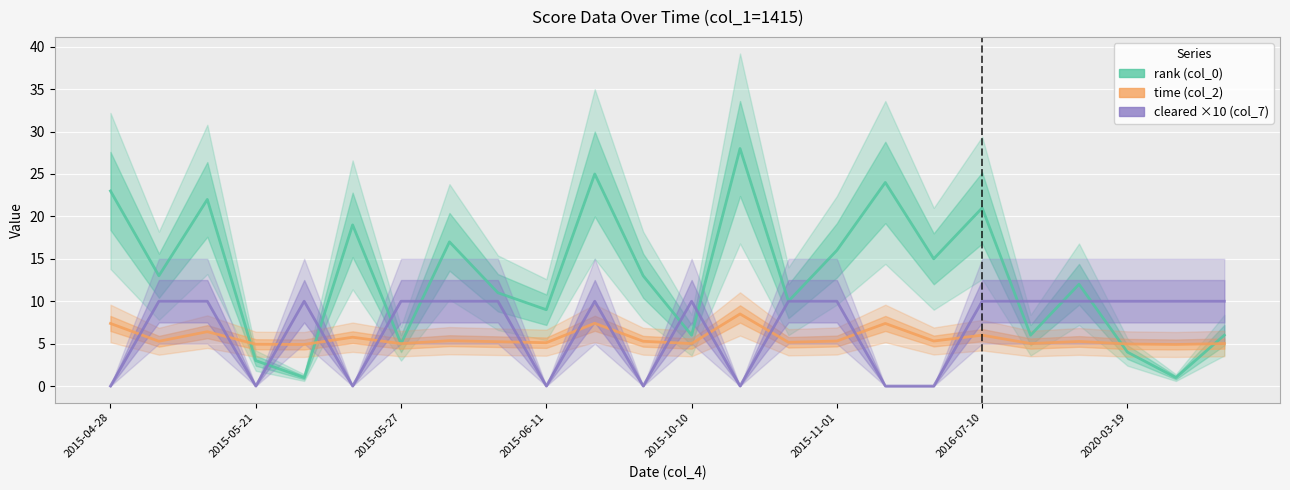

What is the highest value of the cleared (col_7) series?

10.0